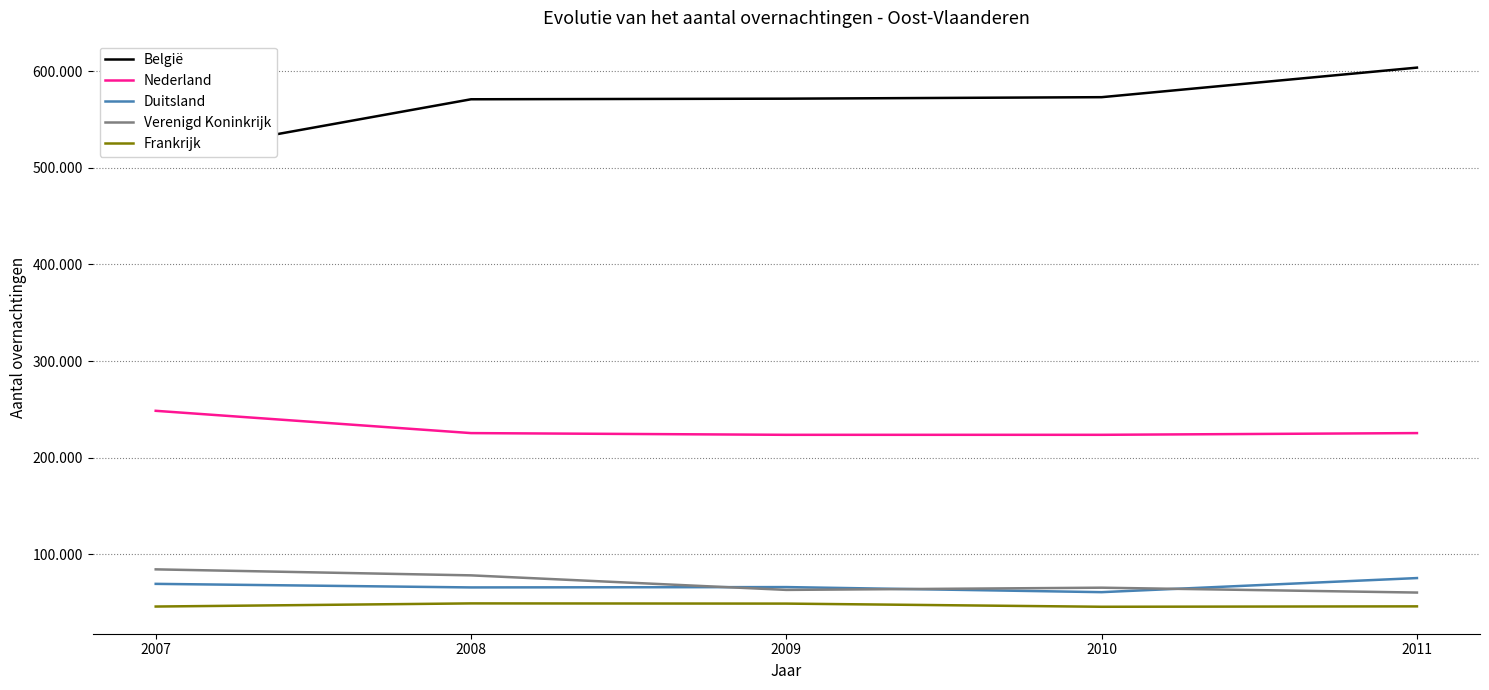

Which category has the lowest value in the Verenigd Koninkrijk series?

2011